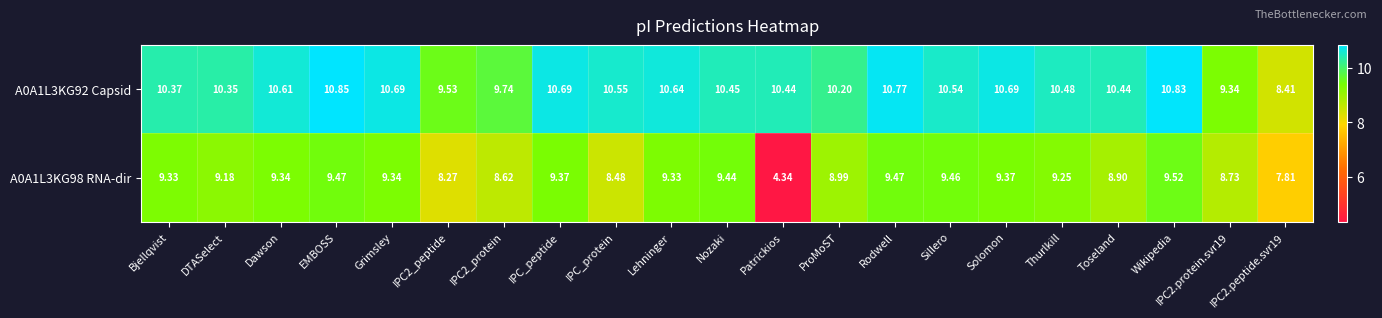

What is the difference between the highest and lowest values at IPC2.protein.svr19?

0.6